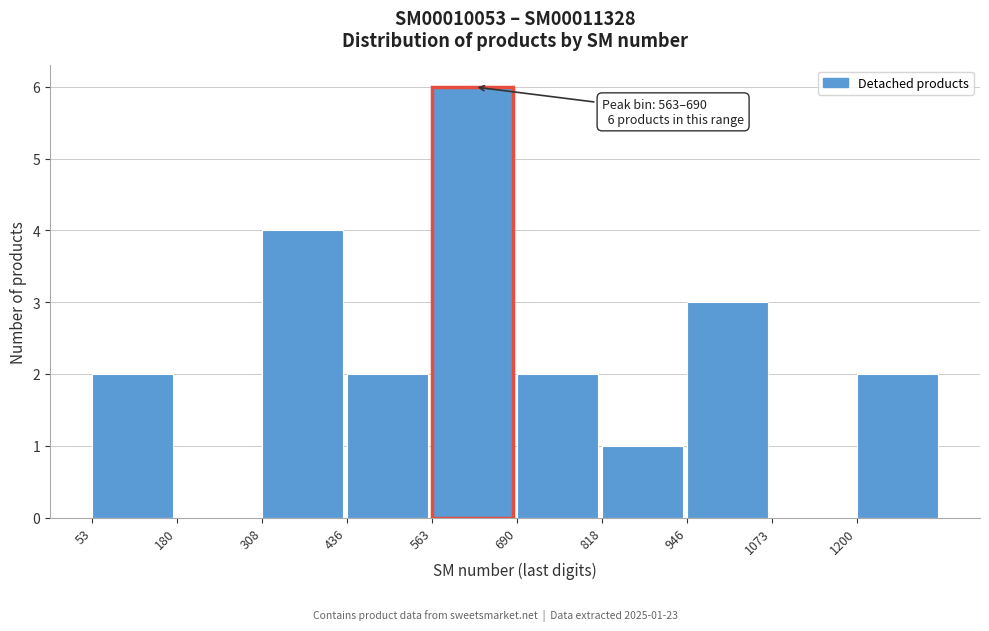

Over which range of the x-axis is the bar tallest?

560 to 700